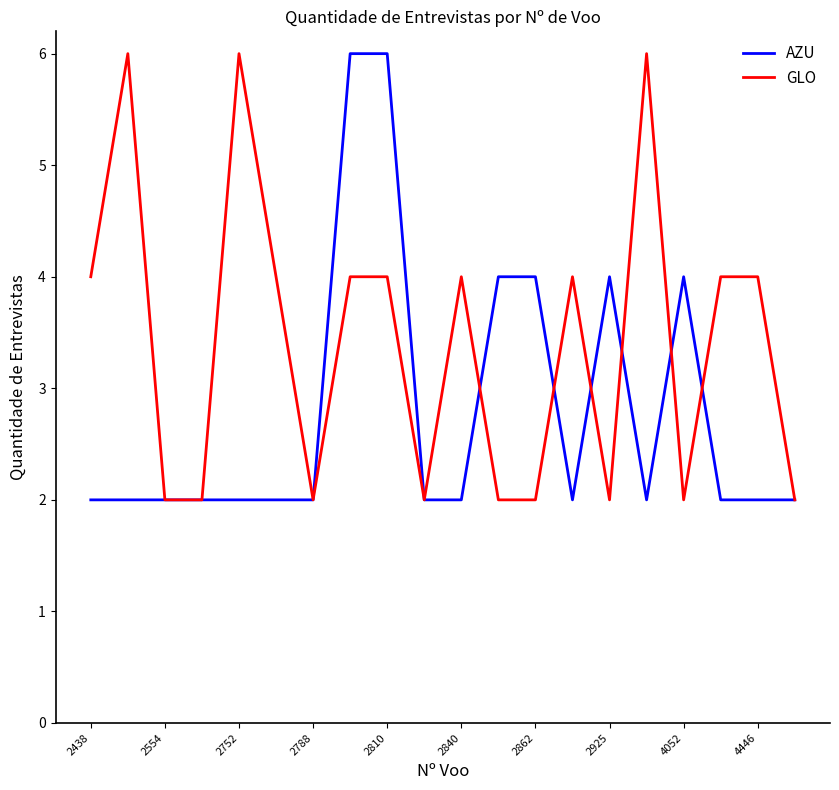

Which series has the largest total across all categories?

GLO